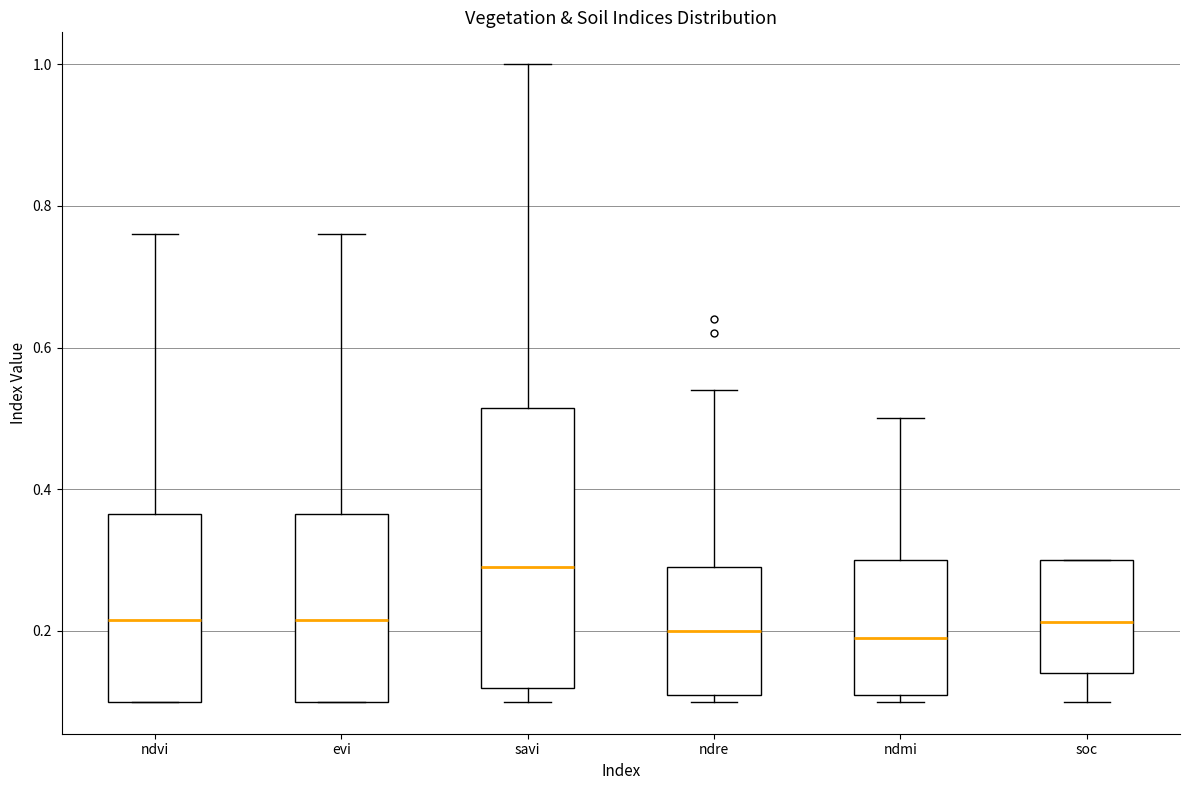

Where is the upper edge of the box for evi on the y-axis? The values are not printed on the chart, so give them approximately, as read against the axis.

0.36